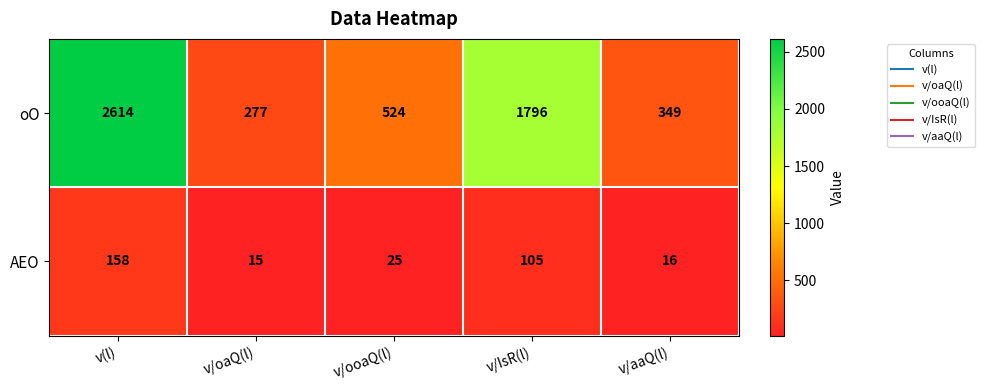

Reading right to left, transcribe all the data shown in this chart.

oO: v/aaQ(l)=349	v/IsR(l)=1796	v/ooaQ(l)=524	v/oaQ(l)=277	v(l)=2614
AEO: v/aaQ(l)=16	v/IsR(l)=105	v/ooaQ(l)=25	v/oaQ(l)=15	v(l)=158